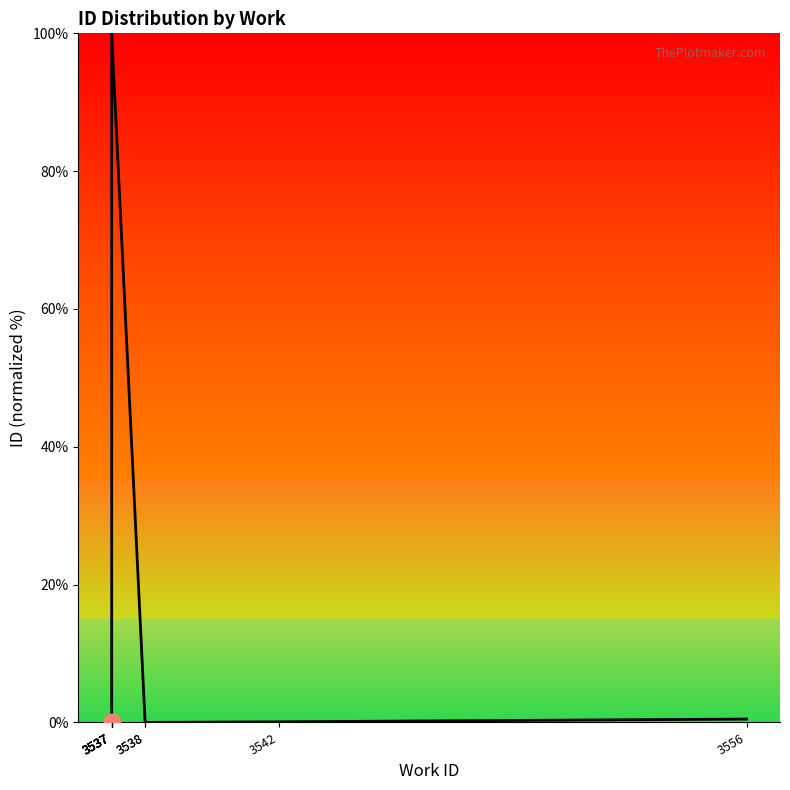

True or false: the data has more than 0 interior local peaks.

True